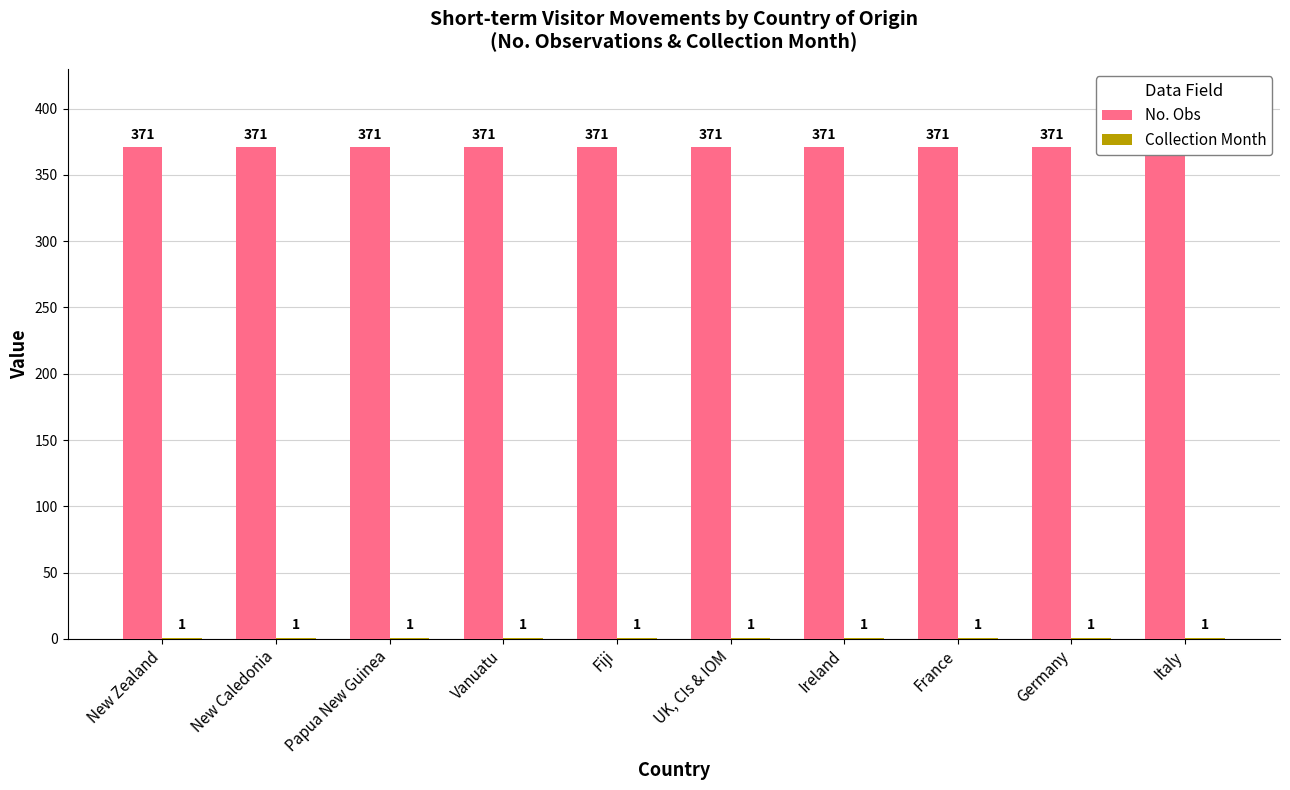

At Vanuatu, list the series in order from smallest to largest.

Collection Month, No. Obs